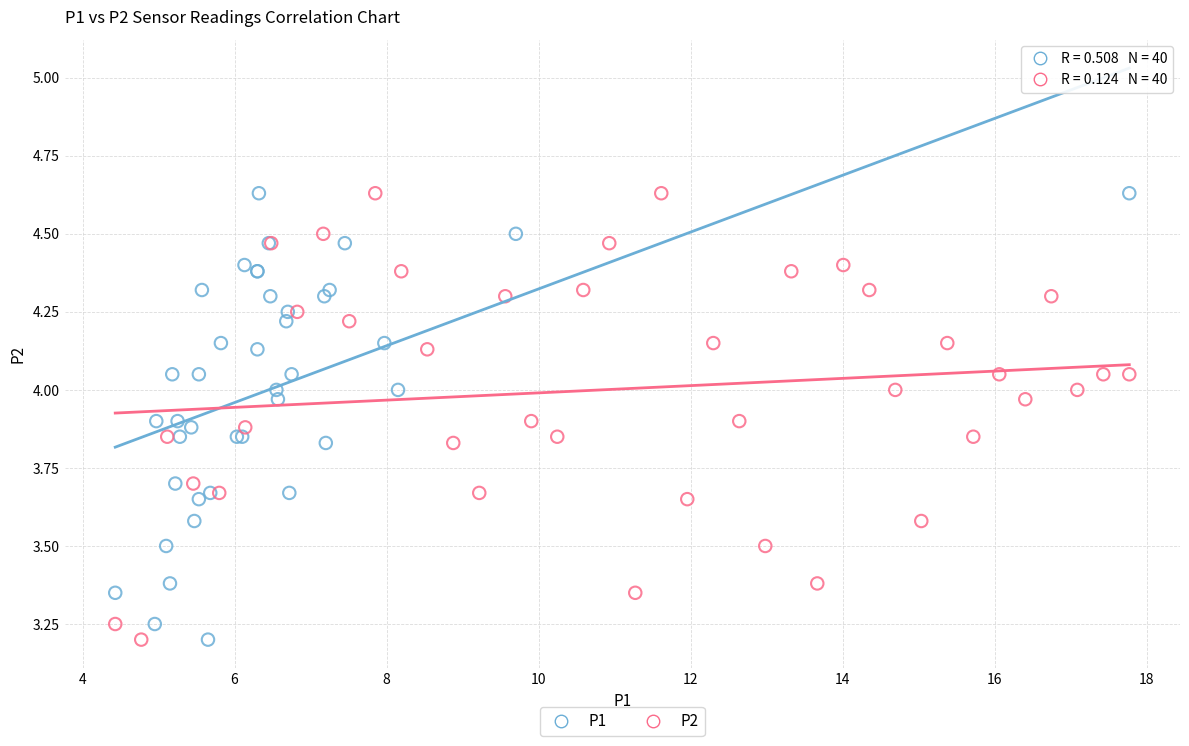

What are all the series names shown in the legend?

P1, P2